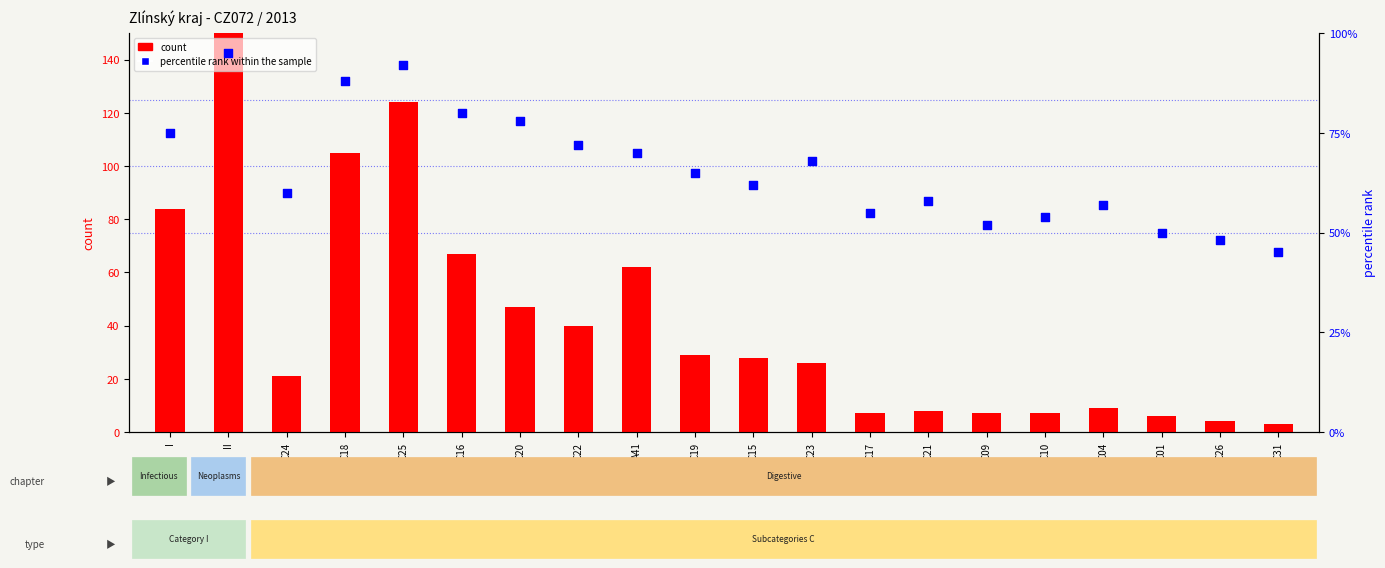

Which series contains the lowest Y value?

count